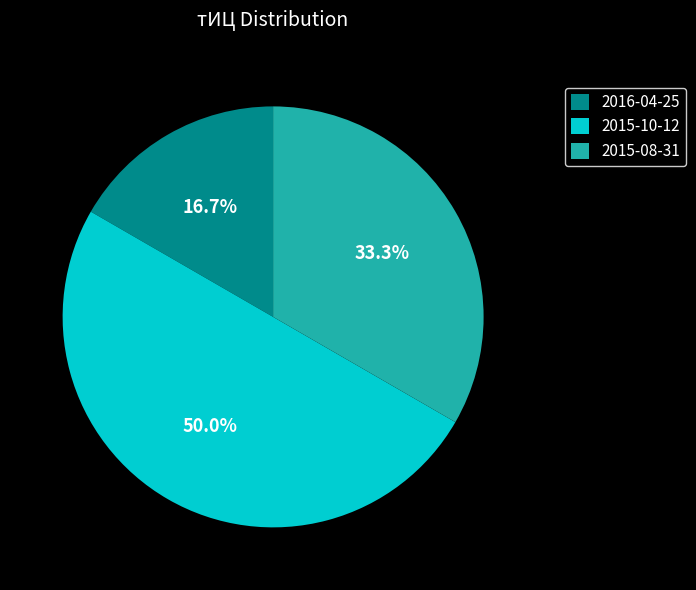

What percentage do 2015-08-31 and 2016-04-25 together represent?

50.0%